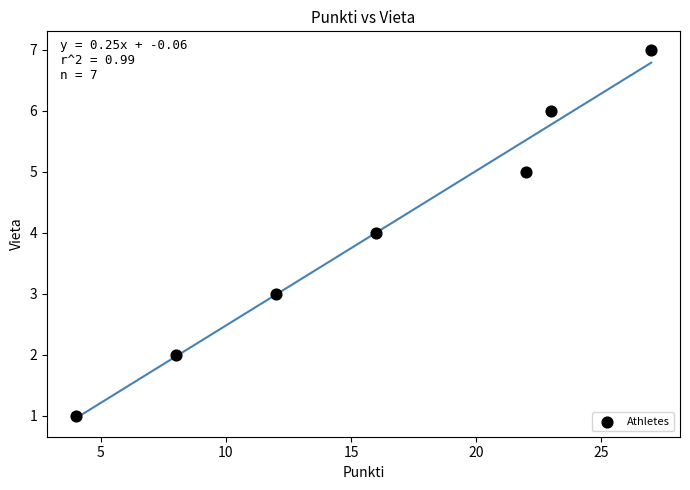

What is the average X value?

16